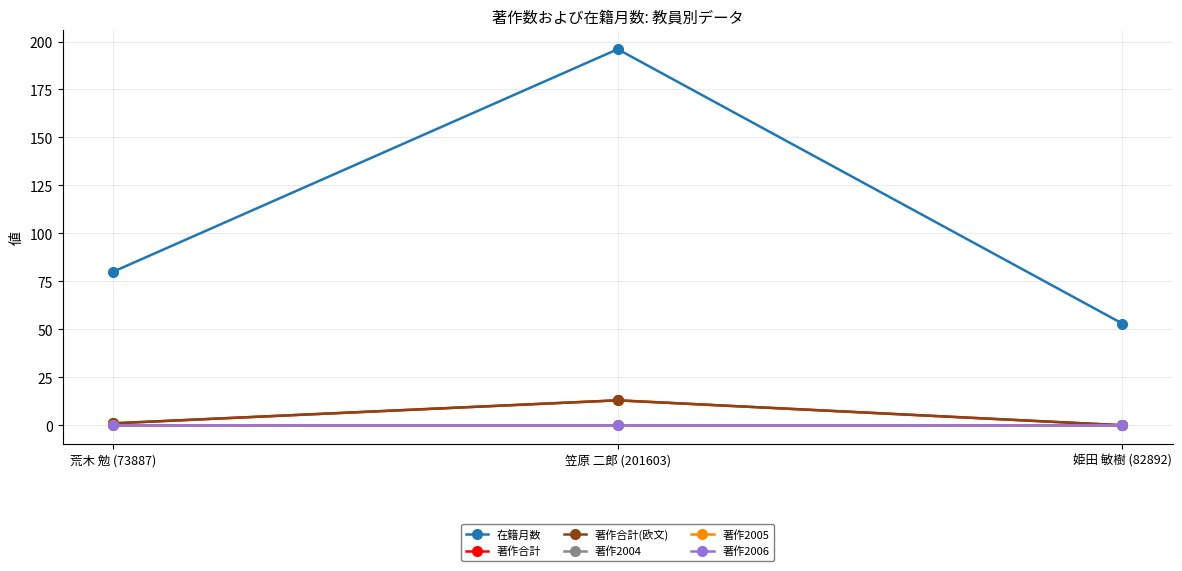

How many lines are shown in the chart?

6